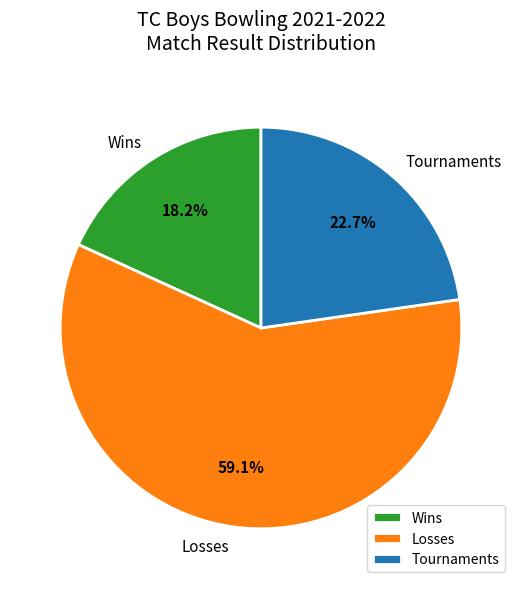

Which slice represents more than half of the pie?

Losses